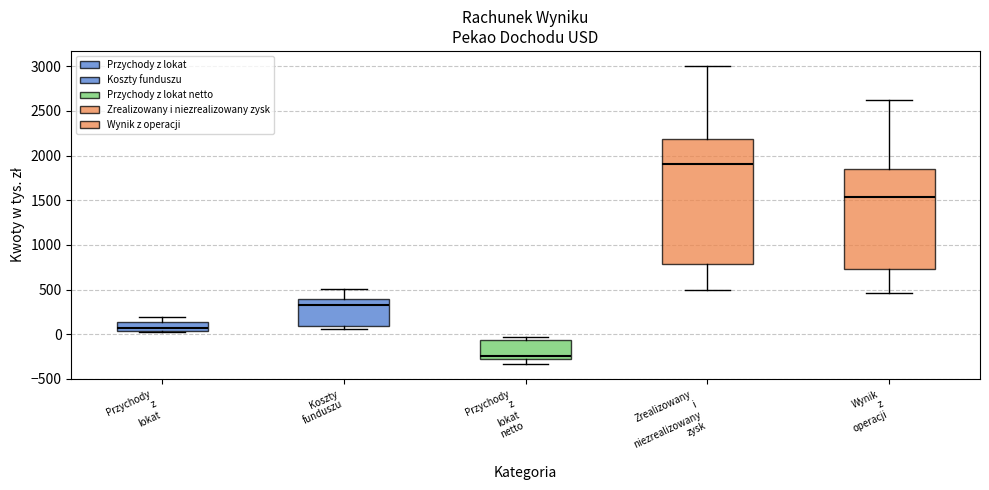

Where does the upper whisker of the box for Koszty funduszu end on the y-axis? The values are not printed on the chart, so give them approximately, as read against the axis.

500